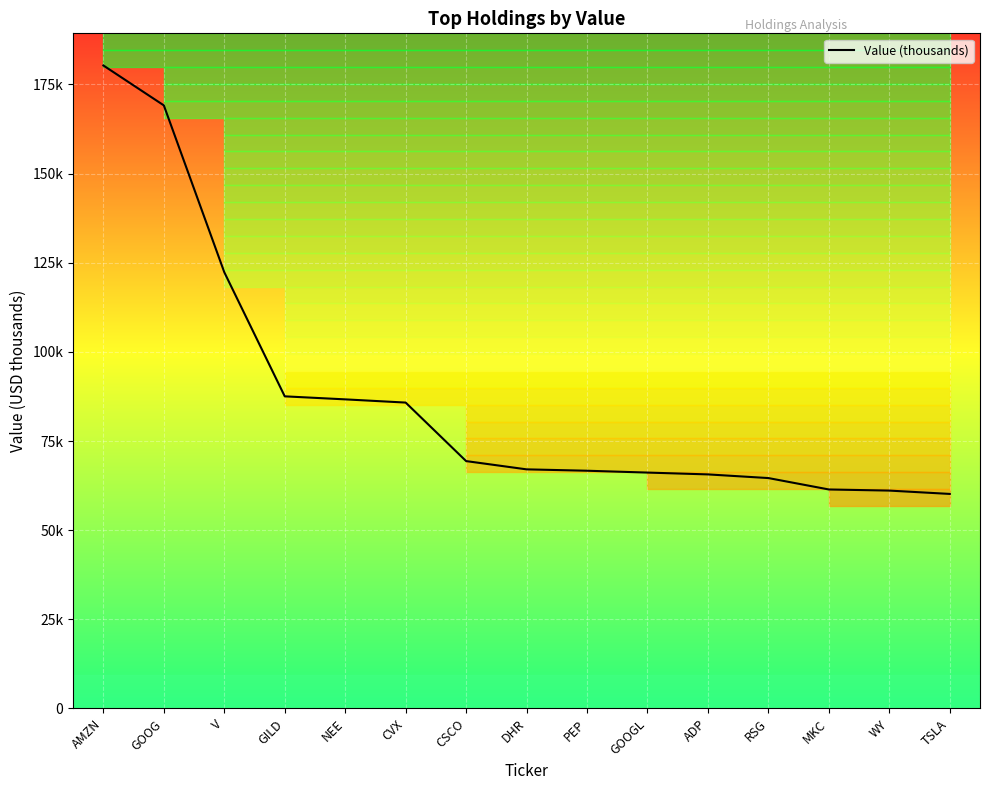

What is the difference between the maximum and minimum values?

120148